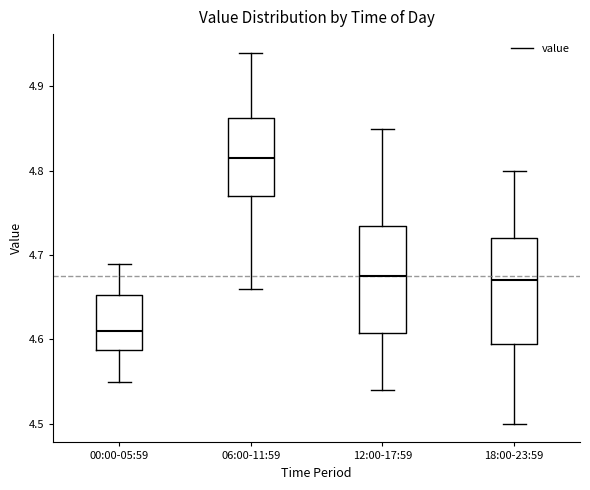

Where is the upper edge of the box for 06:00-11:59 on the y-axis? The values are not printed on the chart, so give them approximately, as read against the axis.

4.86